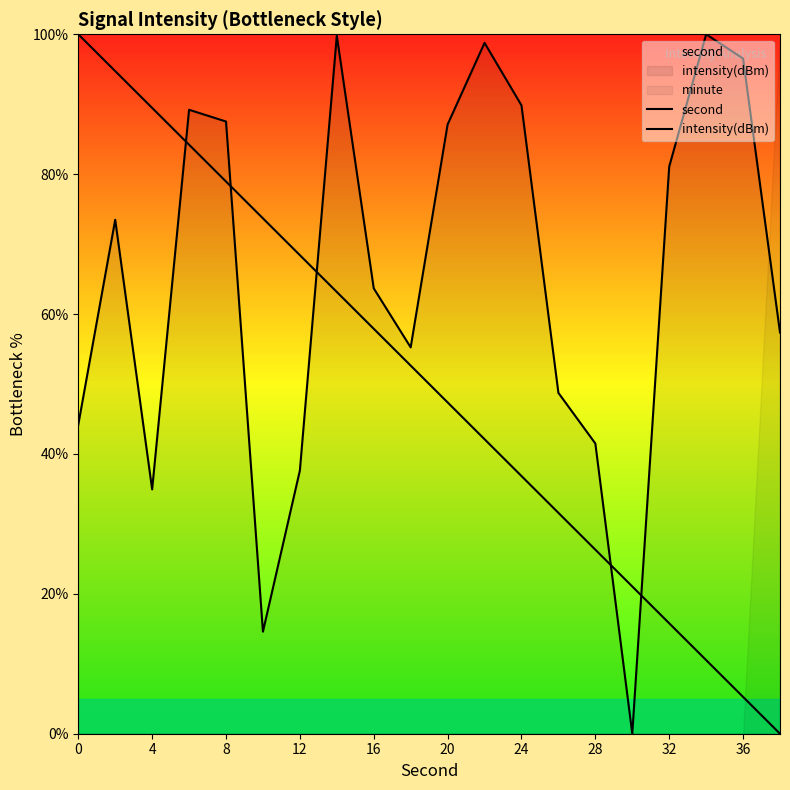

What is the difference between the maximum and minimum values in the intensity(dBm) series?

100.0